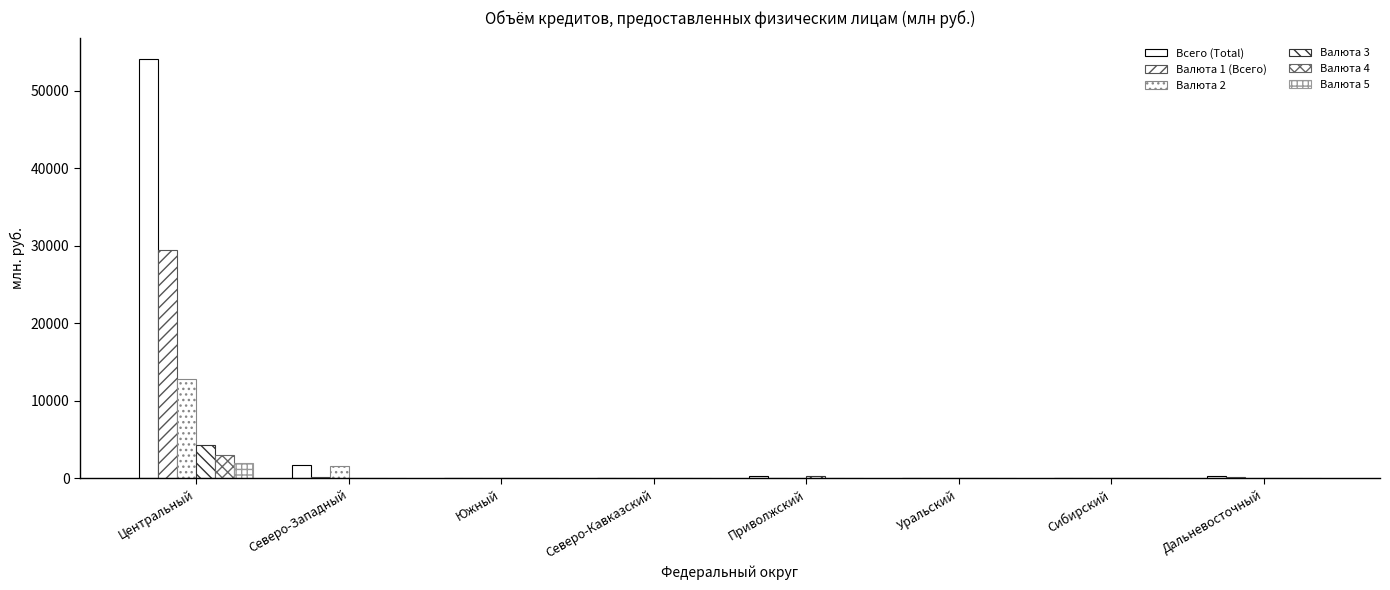

How many values in the Валюта 4 series exceed 0?

1